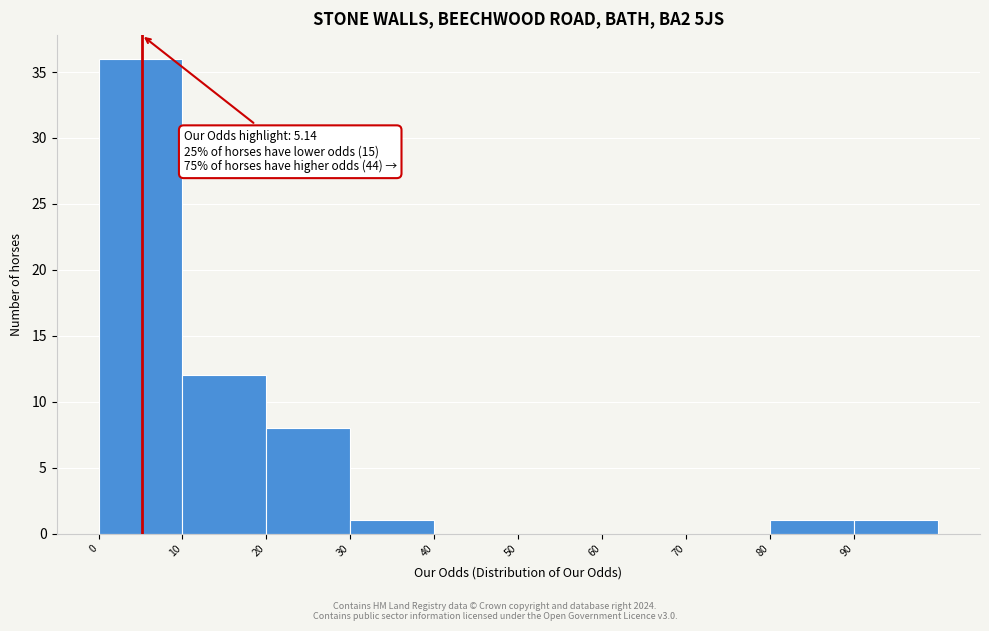

Which range on the x-axis has the tallest bar?

0 to 10